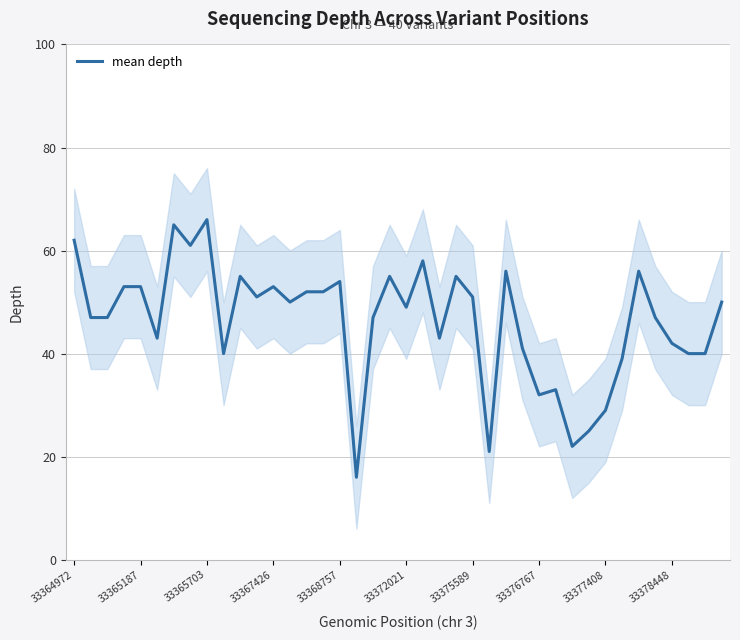

Is this an area chart (filled region under the line)?

No